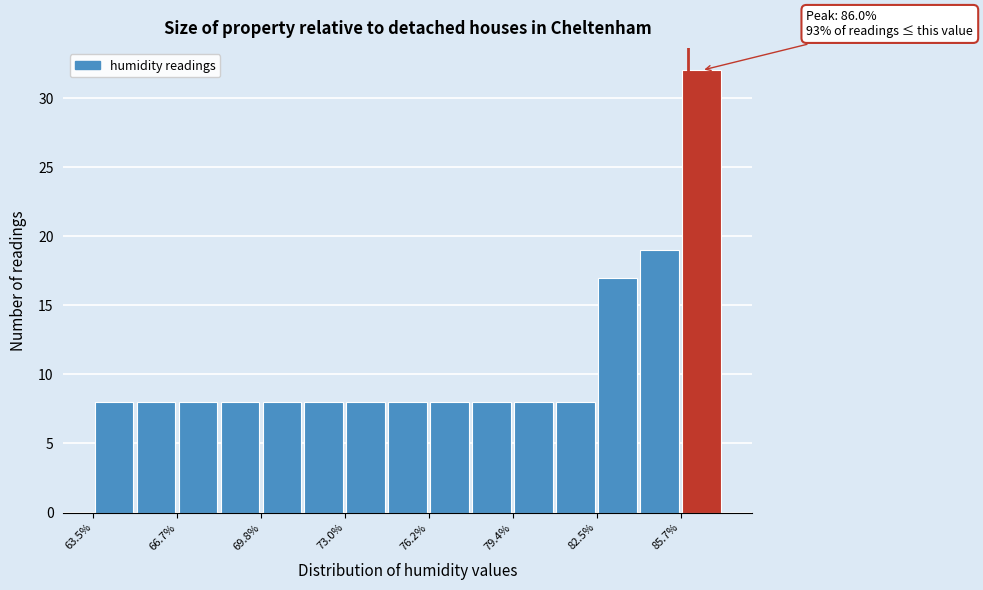

Read against the x-axis, roughly where is the centre of the tallest bar?

86.5